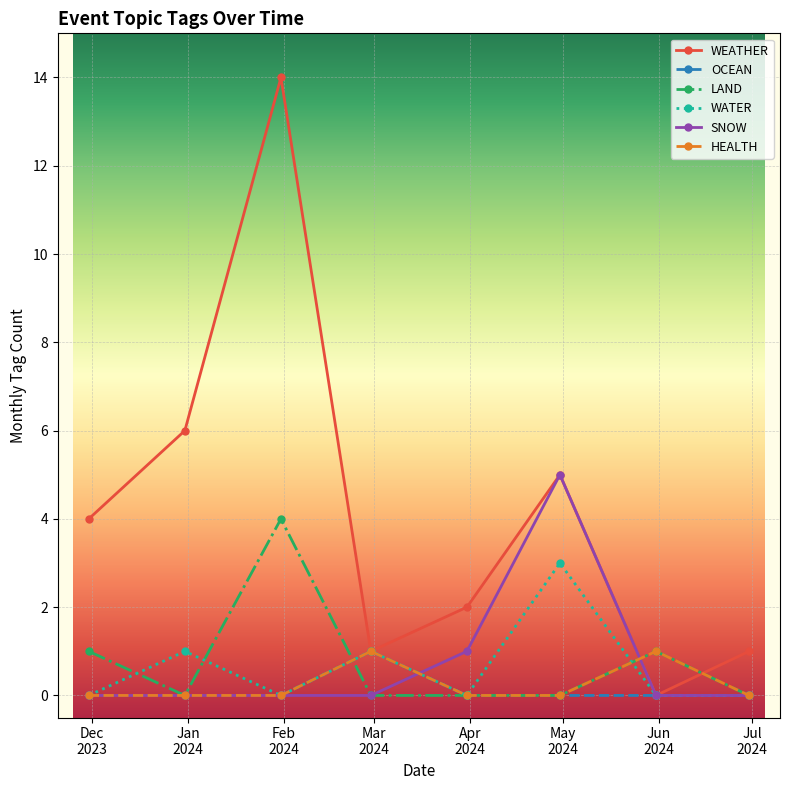

Does the chart display data point markers on the line(s)?

Yes